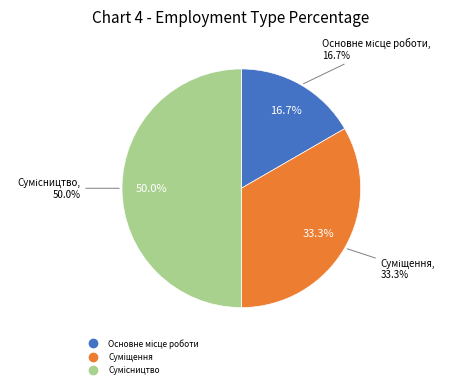

To the nearest percent, what percentage of the pie is Сумісництво?

50%